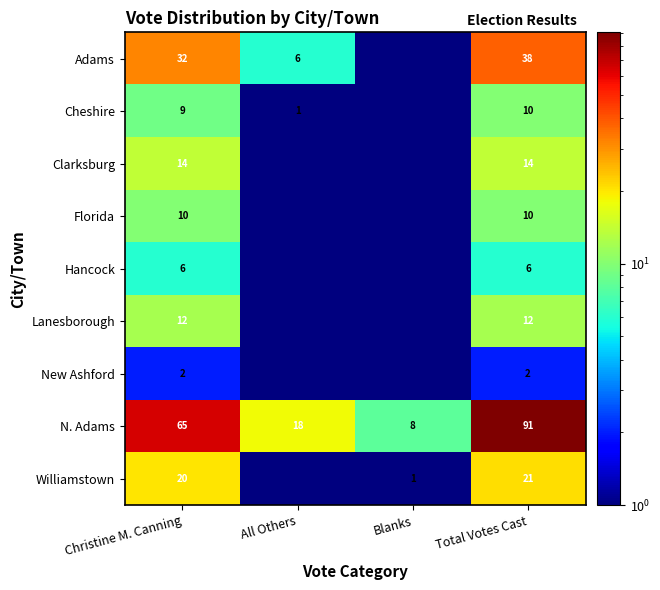

List the labels in order of N. Adams value, smallest first.

Blanks, All Others, Christine M. Canning, Total Votes Cast